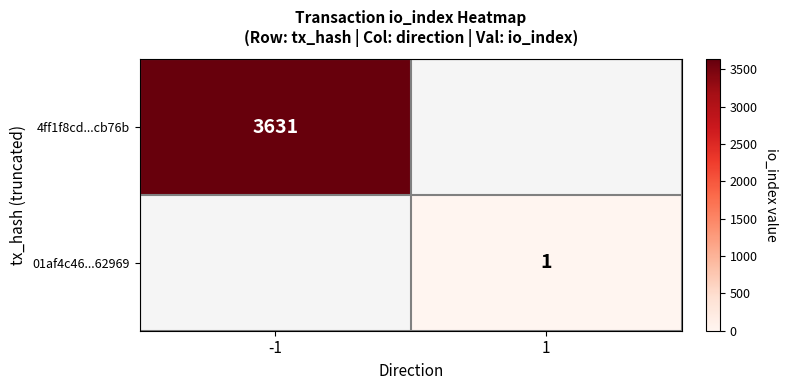

The 4ff1f8cd...cb76b series shows 3631 at -1. True or false?

True